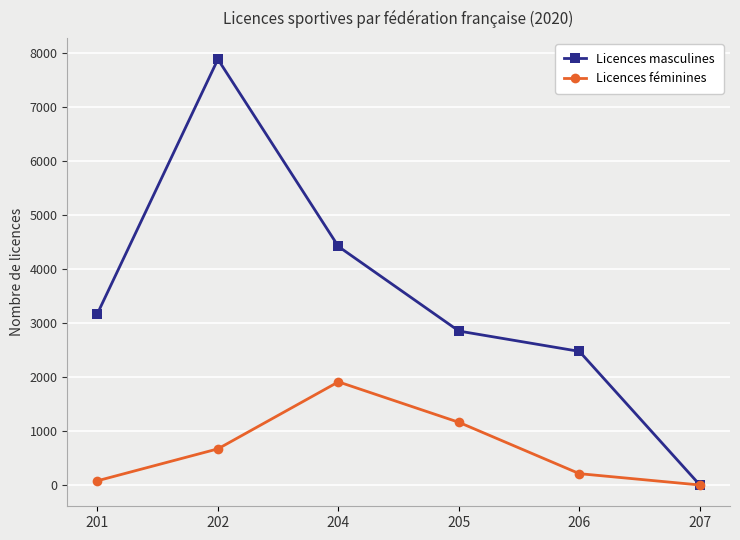

Reading left to right, extract all data points from this chart.

Licences masculines: 201=3176	202=7893	204=4422	205=2854	206=2477	207=0
Licences féminines: 201=78	202=670	204=1912	205=1162	206=210	207=0